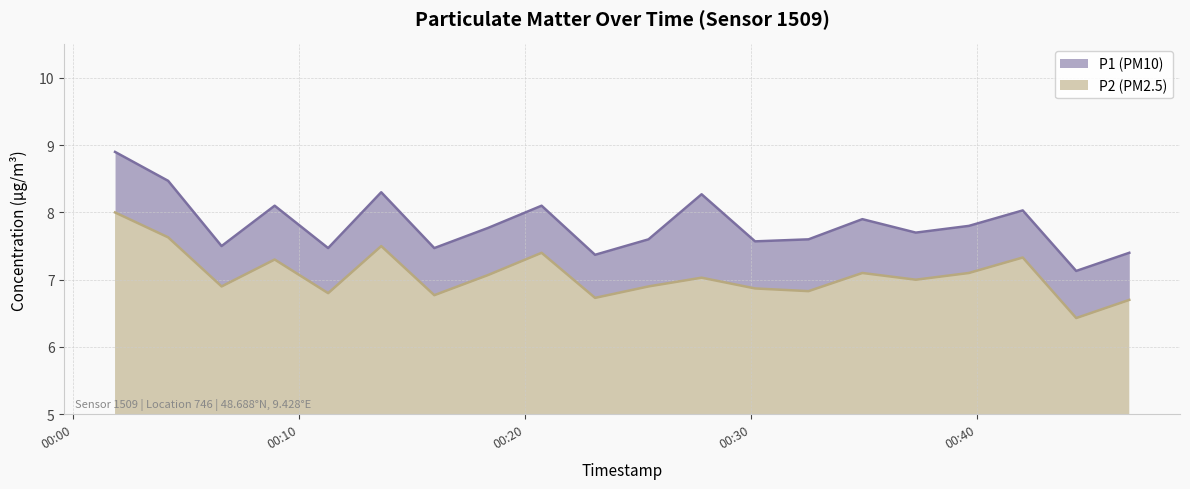

Reading right to left, list all the values displayed in this chart.

P1: 2024-01-15T00:46:45=7.4	2024-01-15T00:44:24=7.1	2024-01-15T00:42:02=8.0	2024-01-15T00:39:39=7.8	2024-01-15T00:37:18=7.7	2024-01-15T00:34:56=7.9	2024-01-15T00:32:33=7.6	2024-01-15T00:30:11=7.6	2024-01-15T00:27:49=8.3	2024-01-15T00:25:28=7.6	2024-01-15T00:23:06=7.4	2024-01-15T00:20:44=8.1	2024-01-15T00:18:22=7.8	2024-01-15T00:15:59=7.5	2024-01-15T00:13:38=8.3	2024-01-15T00:11:17=7.5	2024-01-15T00:08:55=8.1	2024-01-15T00:06:34=7.5	2024-01-15T00:04:12=8.5	2024-01-15T00:01:51=8.9
P2: 2024-01-15T00:46:45=6.7	2024-01-15T00:44:24=6.4	2024-01-15T00:42:02=7.3	2024-01-15T00:39:39=7.1	2024-01-15T00:37:18=7.0	2024-01-15T00:34:56=7.1	2024-01-15T00:32:33=6.8	2024-01-15T00:30:11=6.9	2024-01-15T00:27:49=7.0	2024-01-15T00:25:28=6.9	2024-01-15T00:23:06=6.7	2024-01-15T00:20:44=7.4	2024-01-15T00:18:22=7.1	2024-01-15T00:15:59=6.8	2024-01-15T00:13:38=7.5	2024-01-15T00:11:17=6.8	2024-01-15T00:08:55=7.3	2024-01-15T00:06:34=6.9	2024-01-15T00:04:12=7.6	2024-01-15T00:01:51=8.0